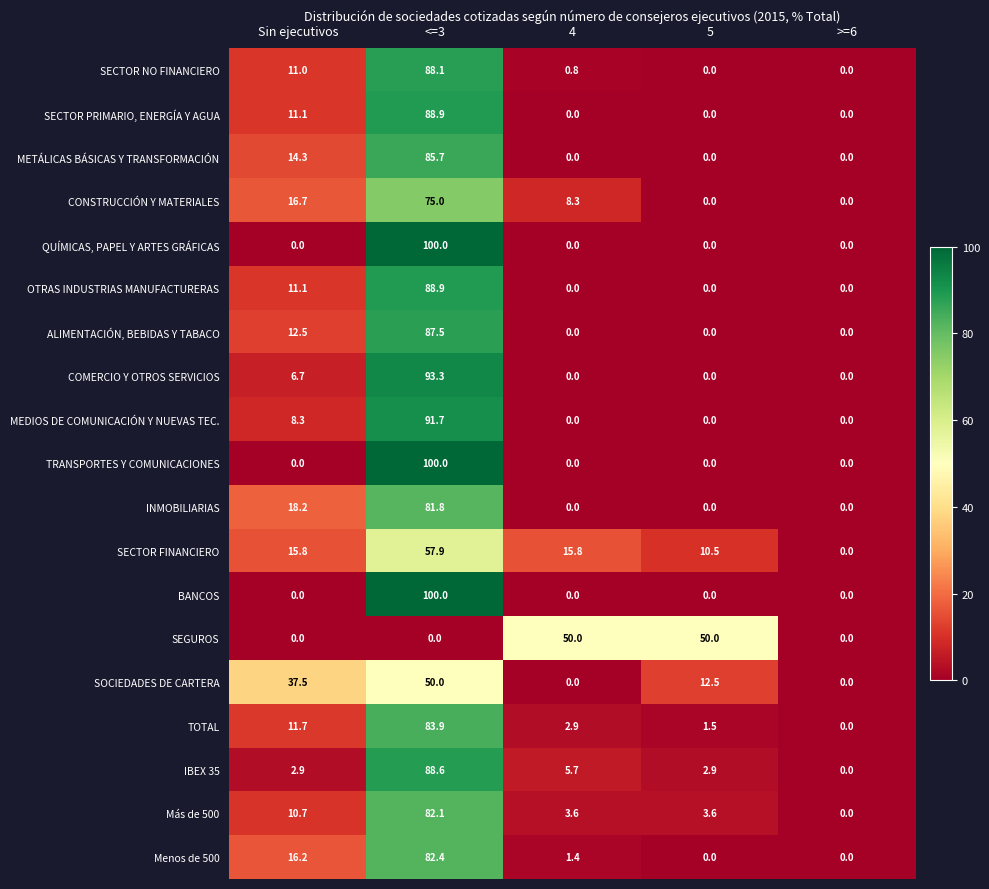

What is the maximum value shown in the chart?

100.0